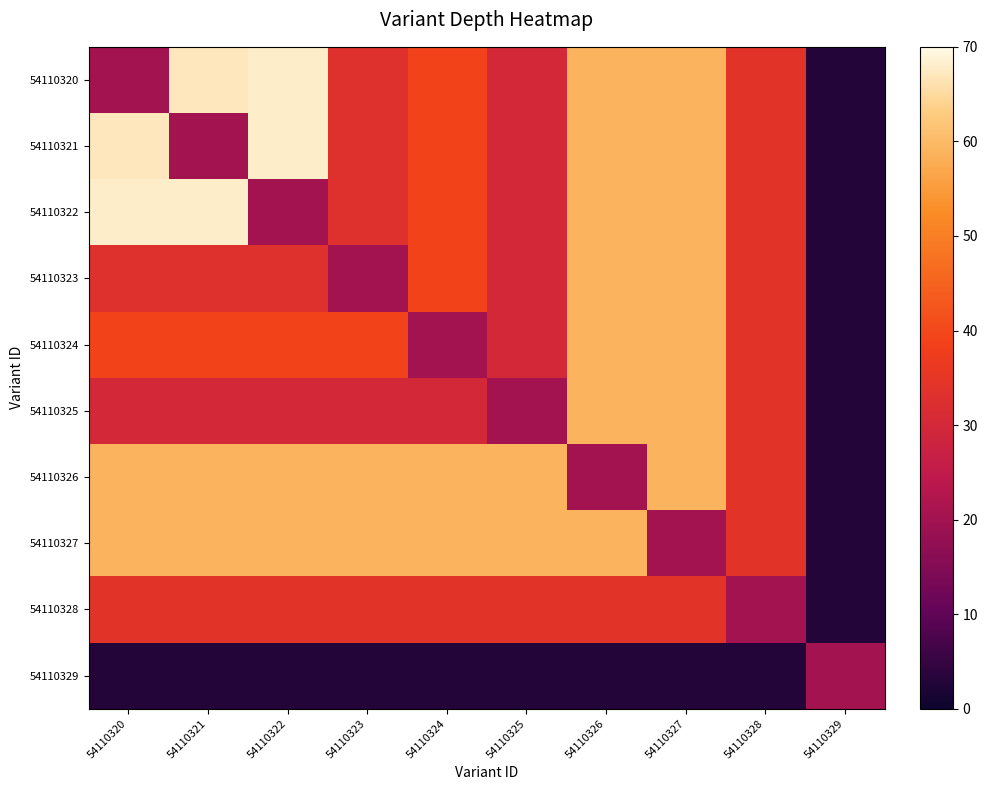

How many series are shown in this chart?

10